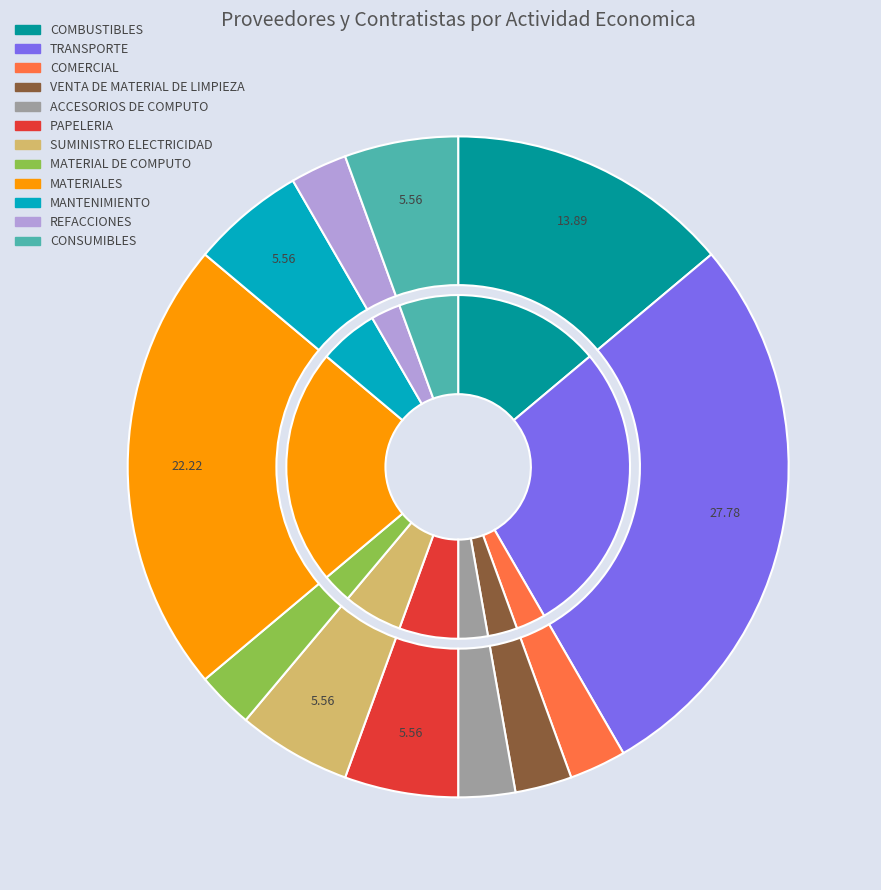

Combined, what portion of the pie is MATERIAL DE COMPUTO and COMERCIAL?

5.6%